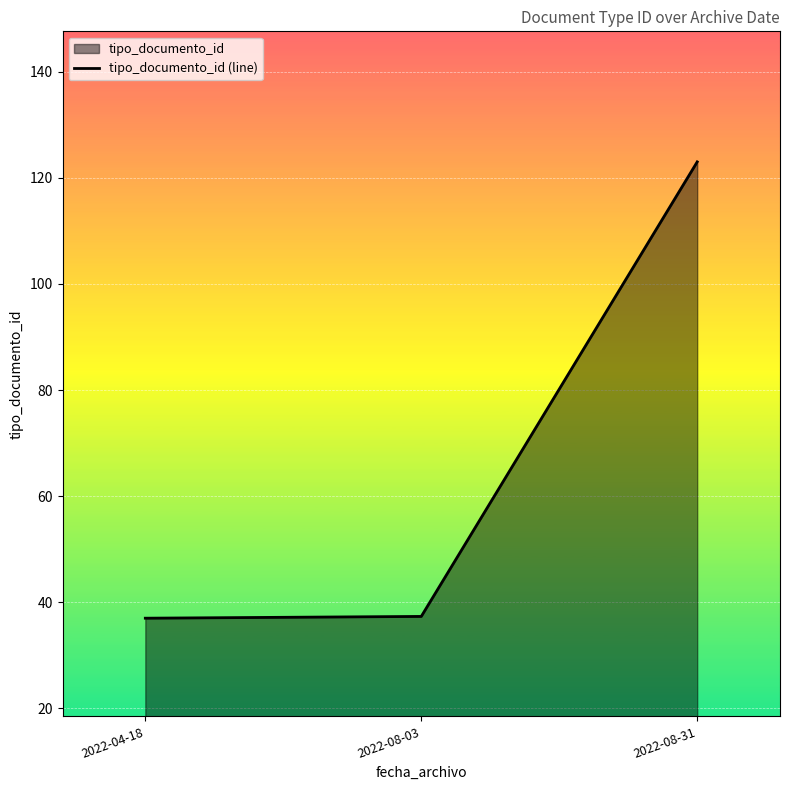

What value does the data have at 2022-08-03?

37.3